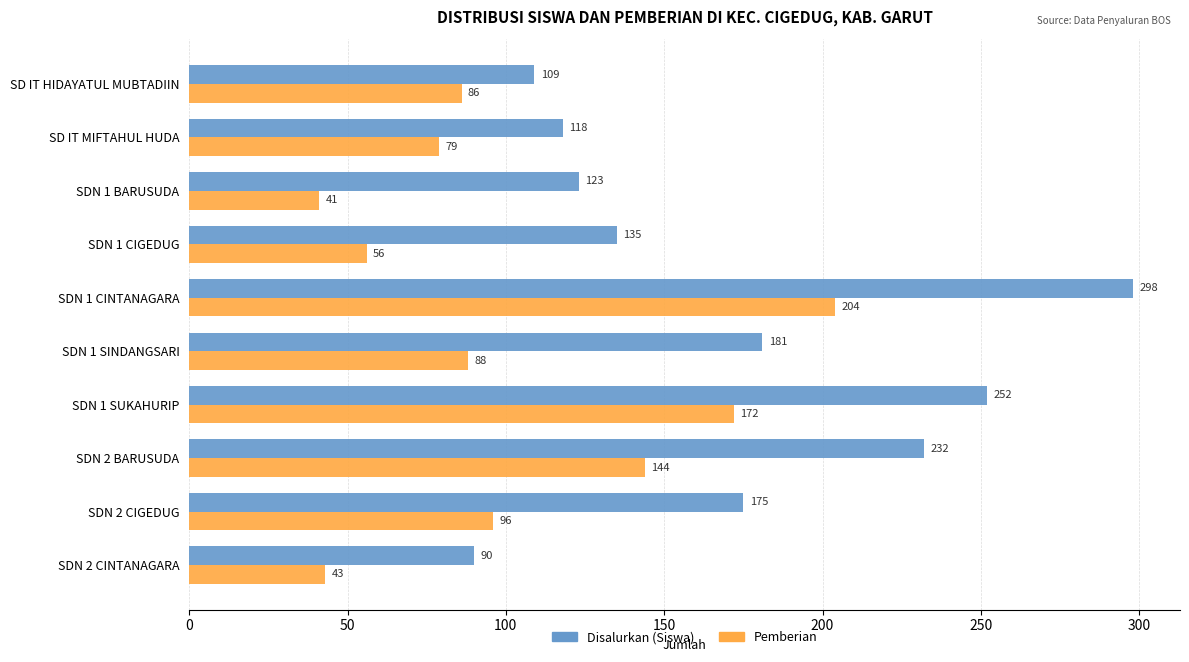

Where is Disalurkan (Siswa) nearest to the value 194?

SDN 1 SINDANGSARI